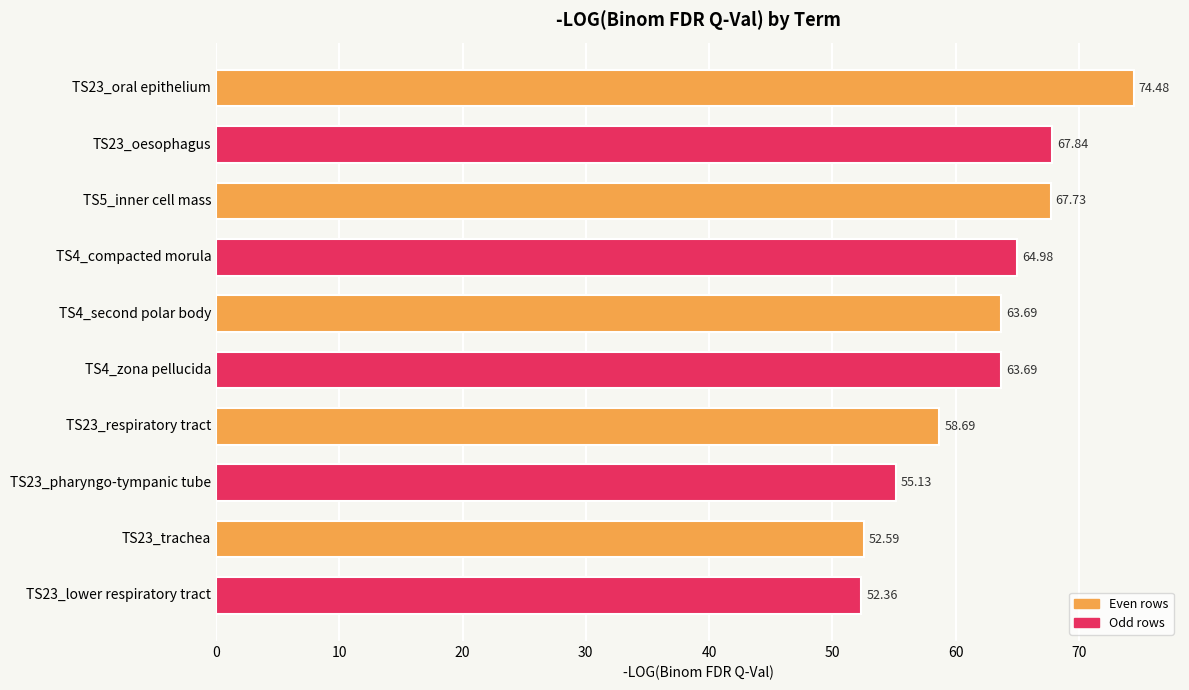

How many values are below 63?

4